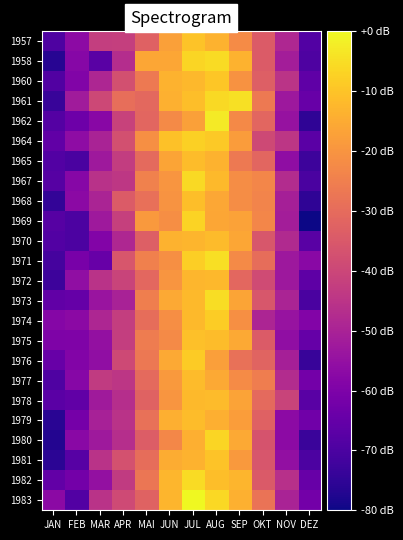

Count the number of data series in this chart.

24